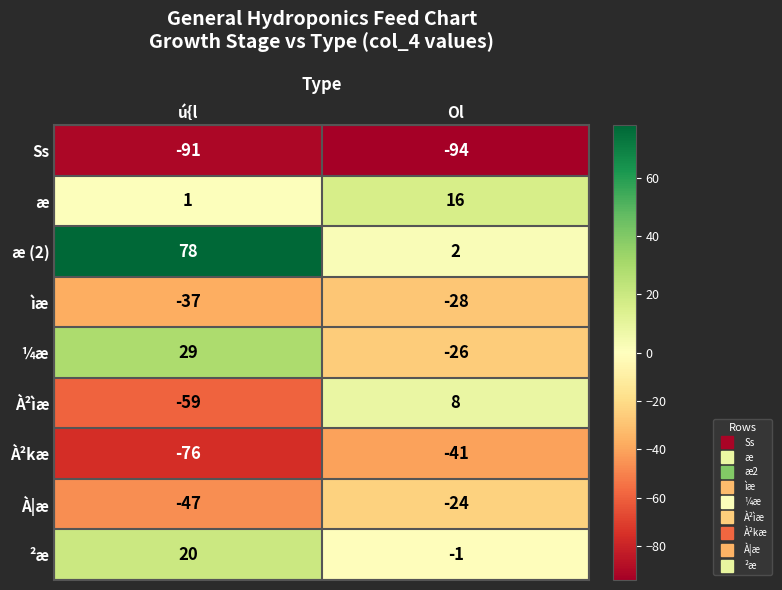

Which series has the largest total across all categories?

æ (2)